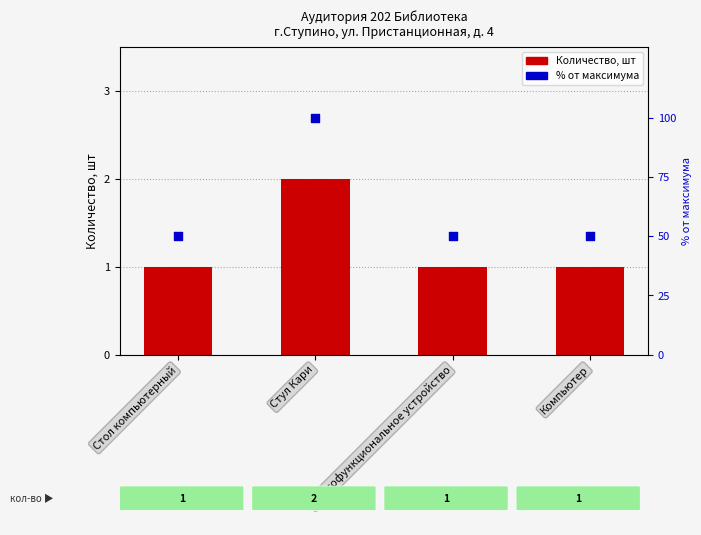

Which series has the largest total across all categories?

% от максимума